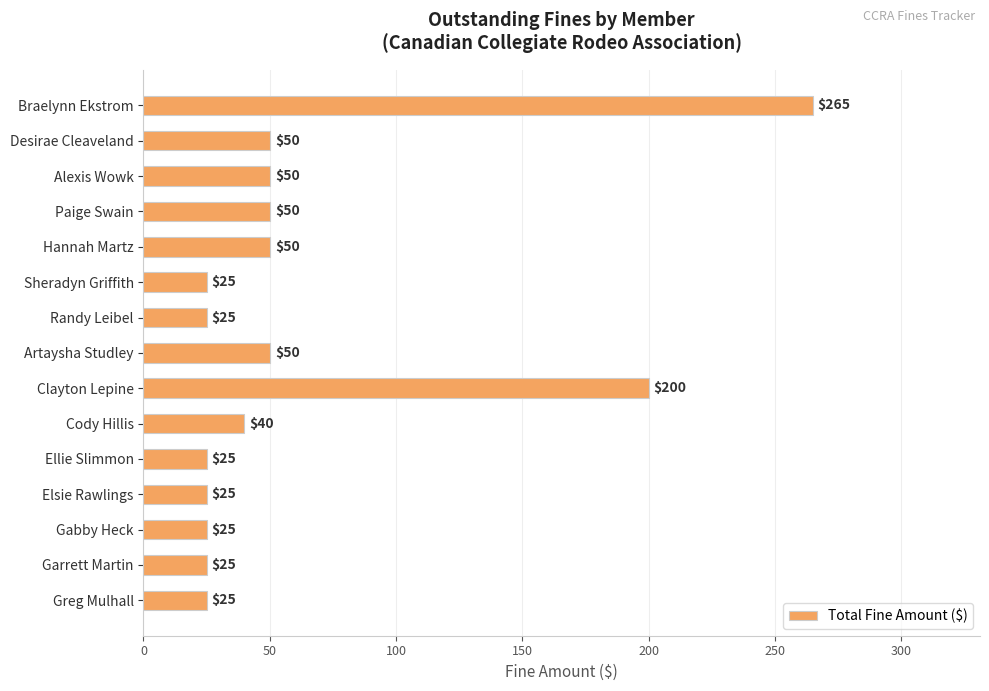

What is the maximum value shown in the chart?

265